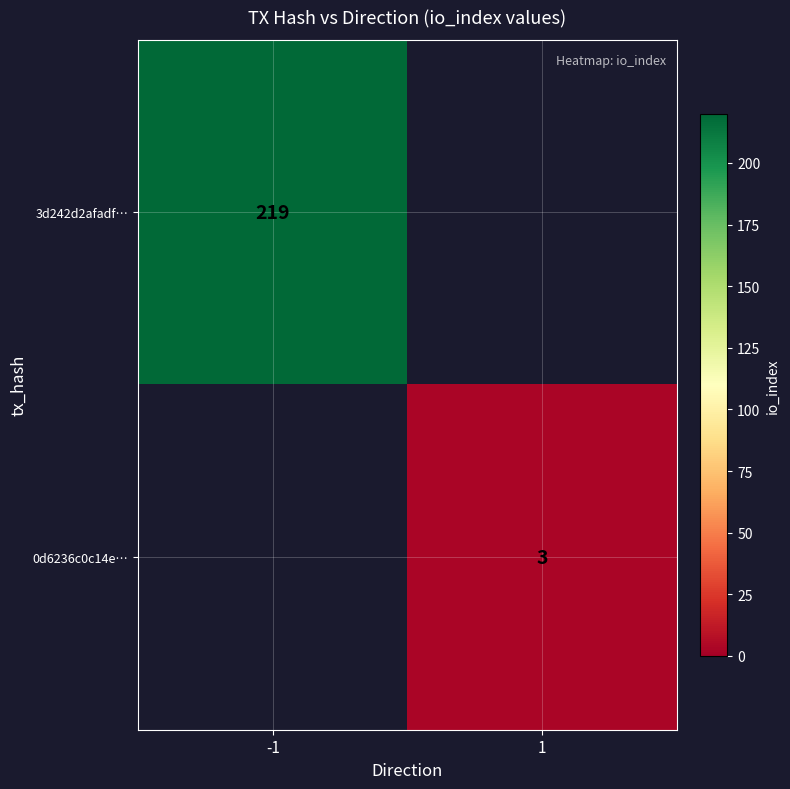

True or false: 3d242d2afadf… has a value of 140 at -1.

False